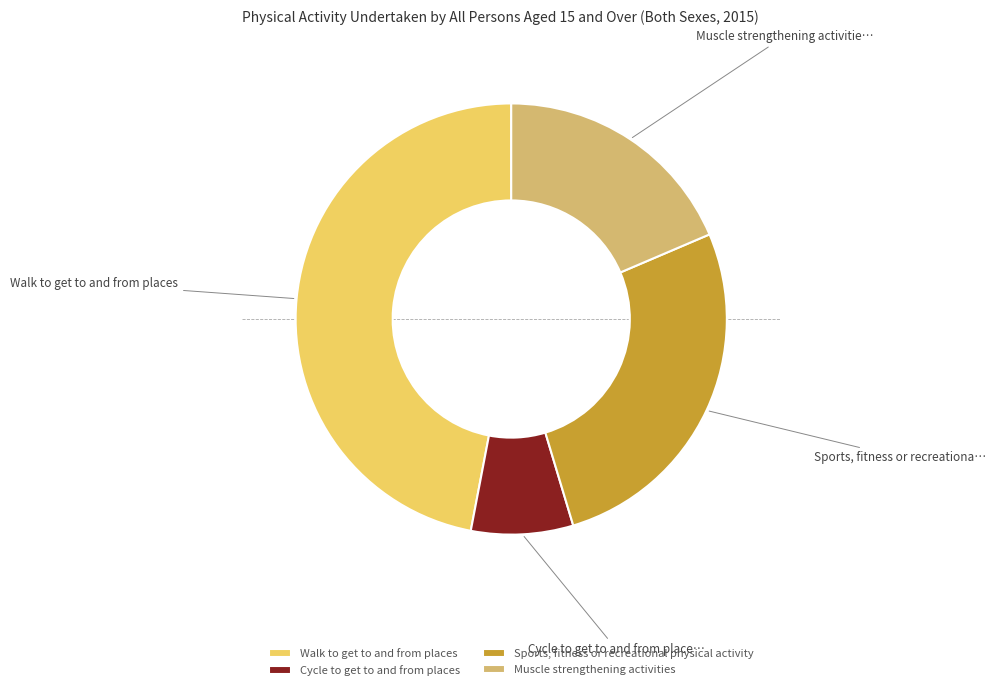

Approximately how many times larger is the value at Sports, fitness or recreational physical activity compared to Walk to get to and from places?

0.6